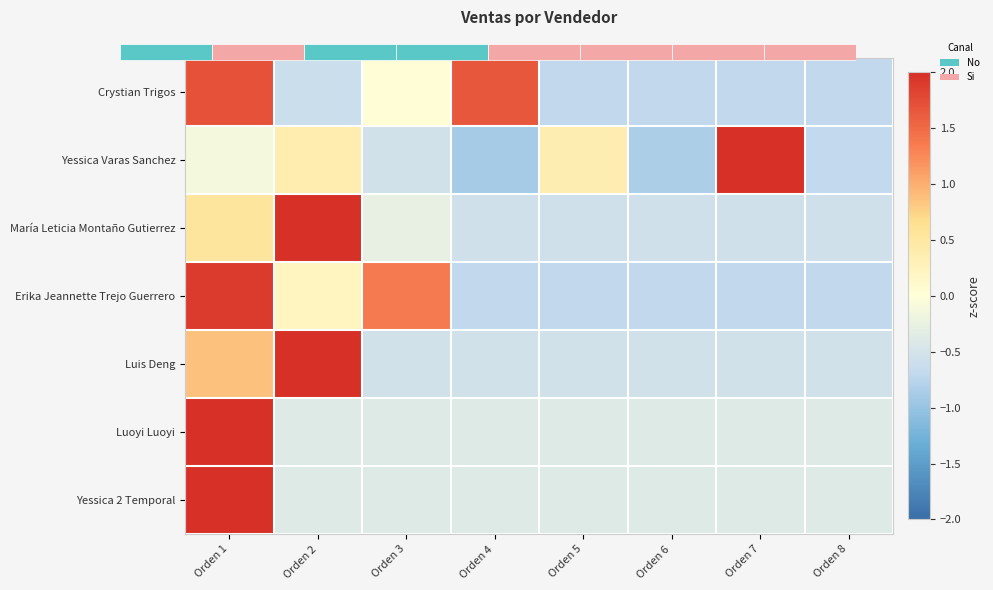

What is the difference between the Yessica Varas Sanchez values at Orden 4 and Orden 3?

0.4